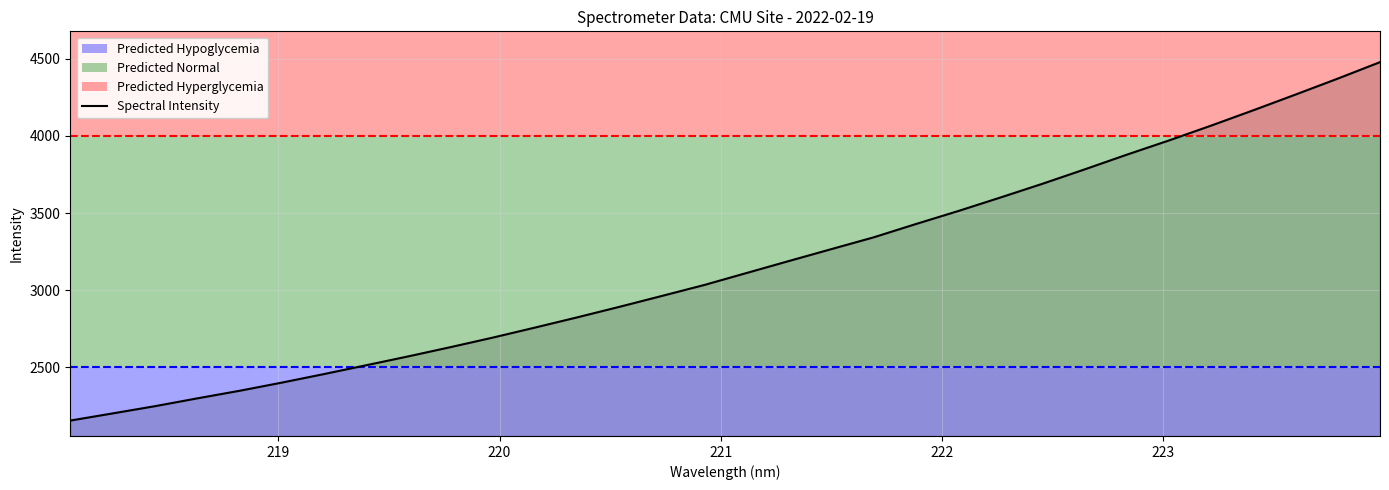

What is the maximum value shown in the chart?

4479.2